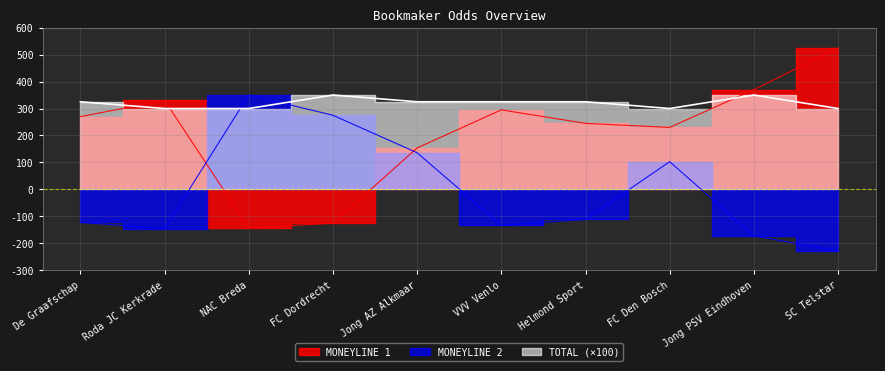

Where is the first local minimum for TOTAL?

FC Den Bosch